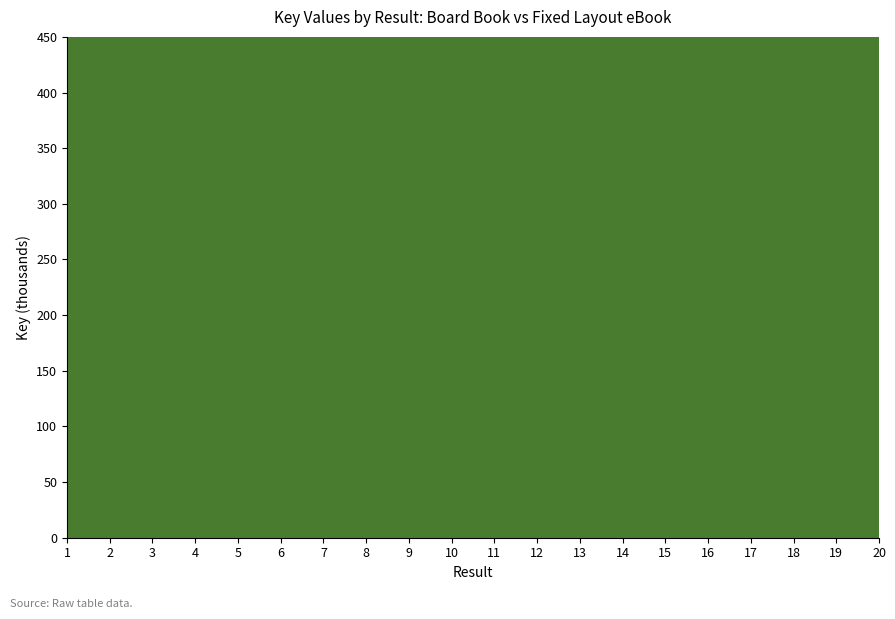

Which series changed the most between 3 and 16?

Fixed Layout eBook